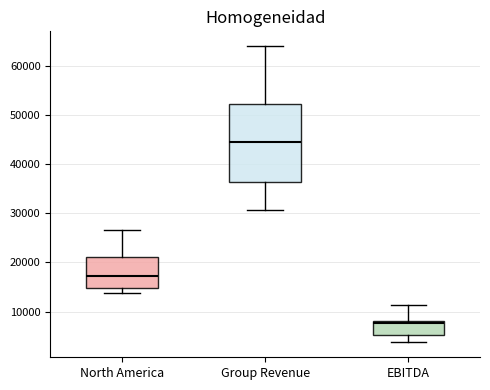

Comparing the boxes themselves (not the whiskers), which one is the tallest?

Group Revenue